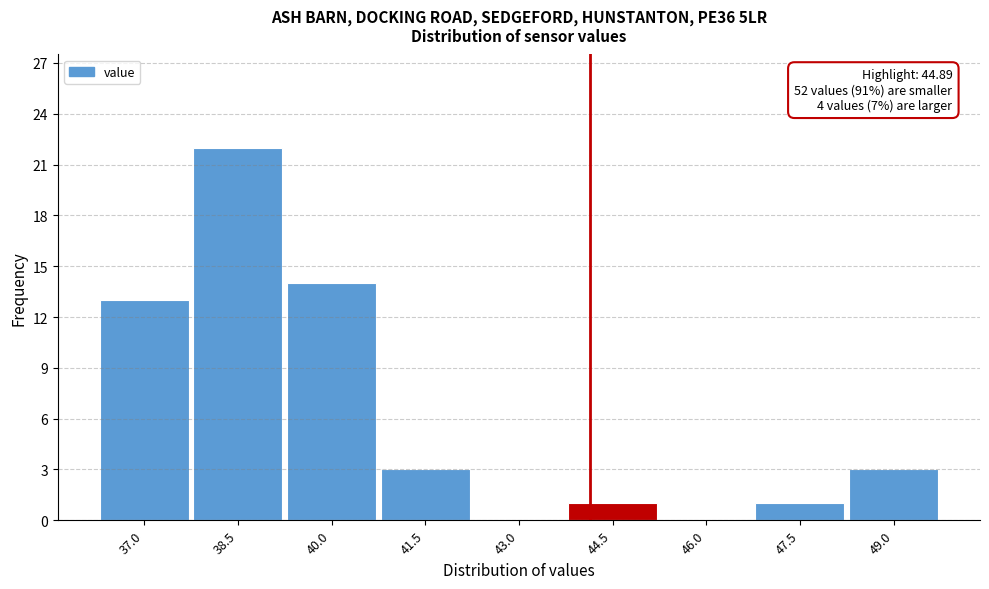

Reading left to right, extract all data points from this chart.

37.0=13	38.5=22	40.0=14	41.5=3	43.0=0	44.5=1	46.0=0	47.5=1	49.0=3